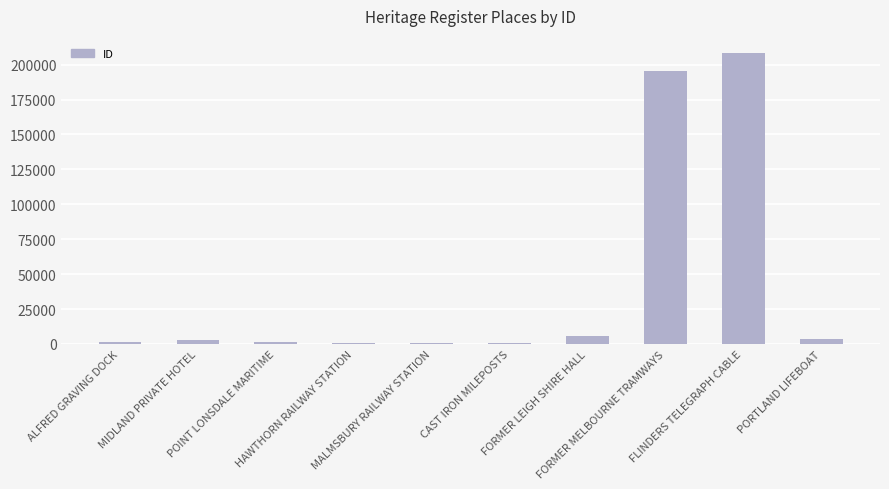

What is the sum of all values?

420502